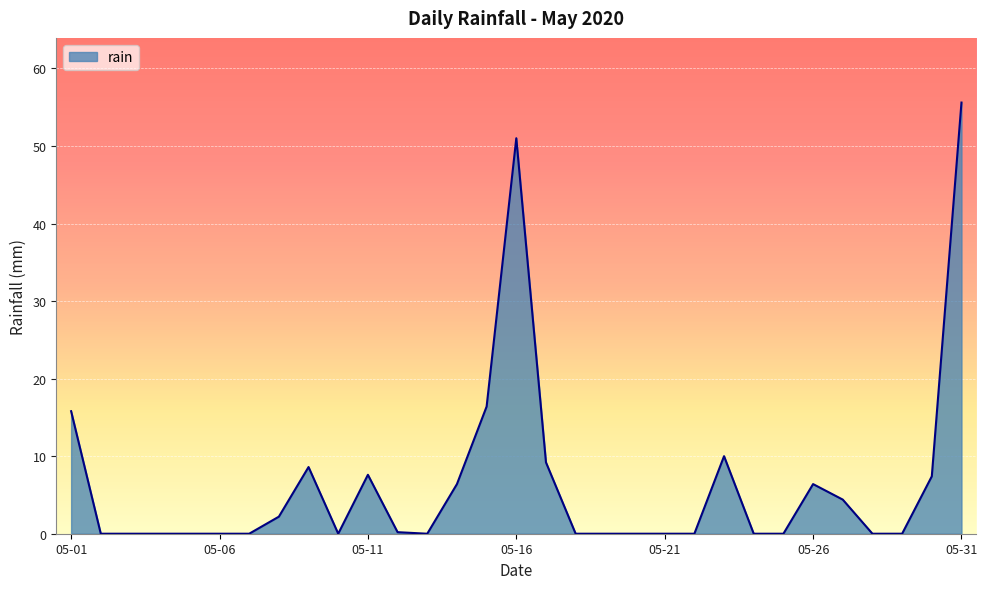

What is the maximum value shown in the chart?

55.6